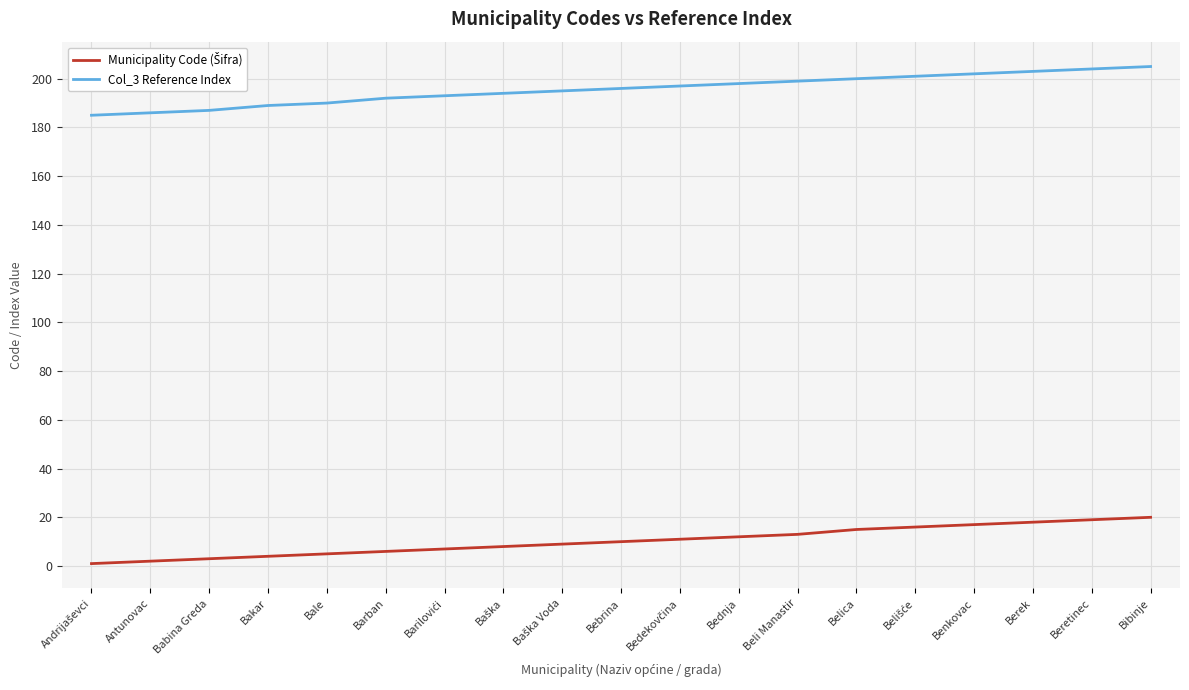

True or false: Col_3 Reference Index has a value of 187 at Babina Greda.

True